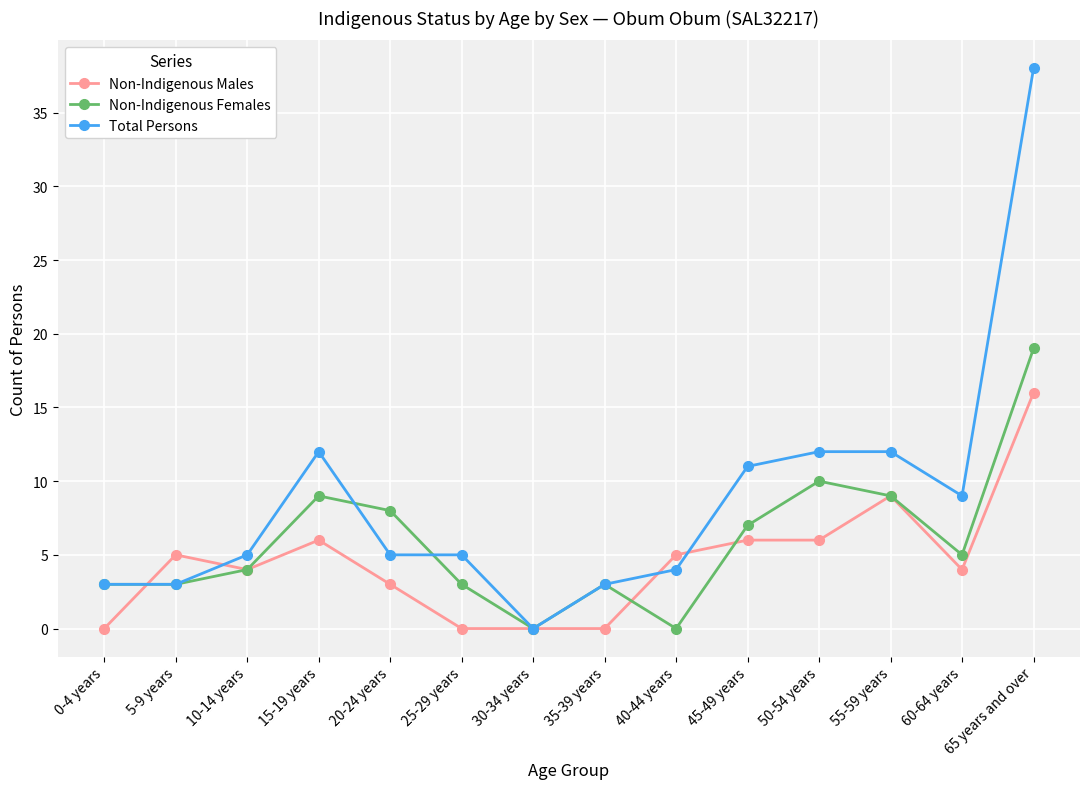

Does the chart display data point markers on the line(s)?

Yes